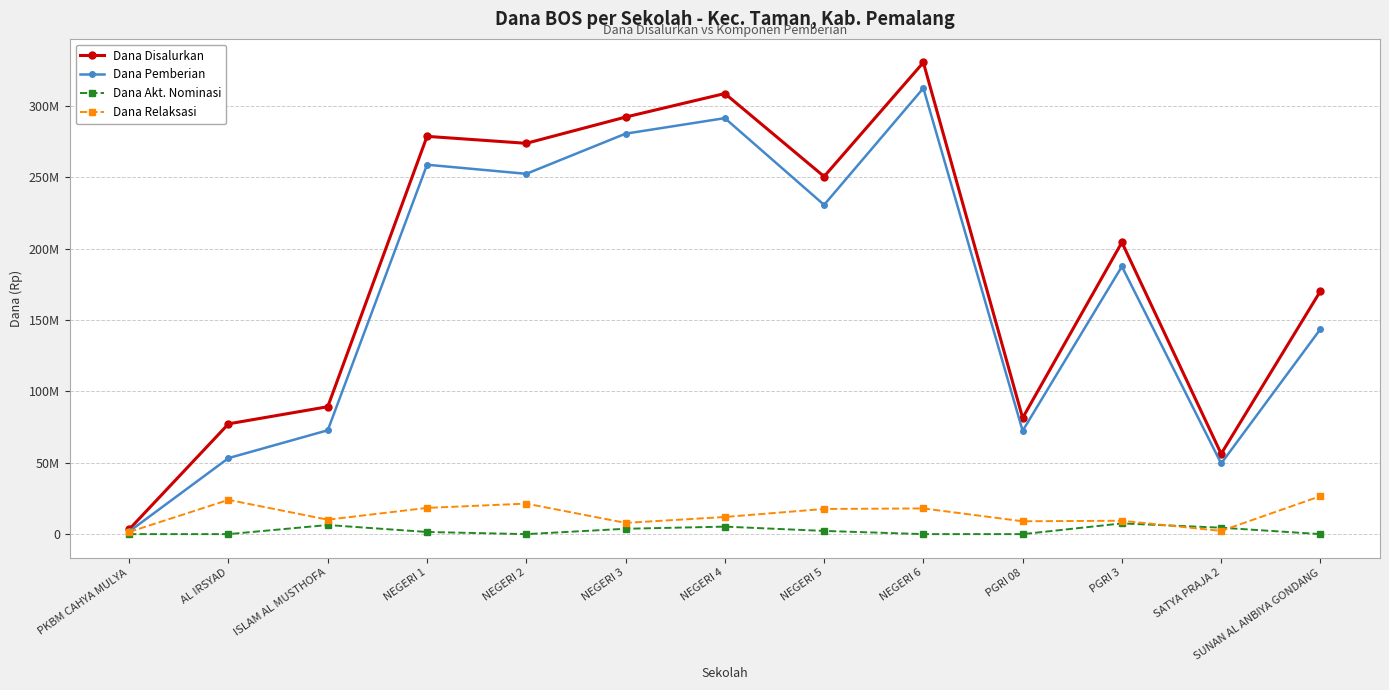

Is the value of Dana Pemberian at AL IRSYAD greater than the value of Dana Relaksasi at PKBM CAHYA MULYA?

Yes